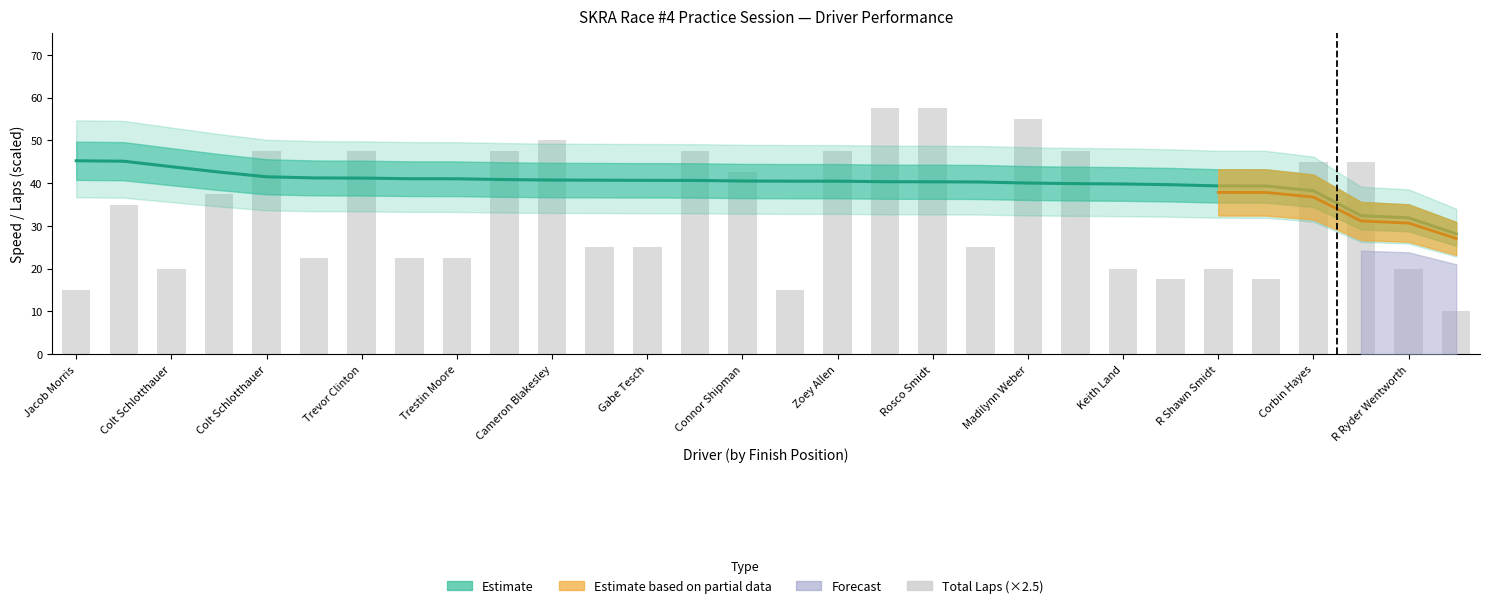

Does the chart contain stacked bars?

No